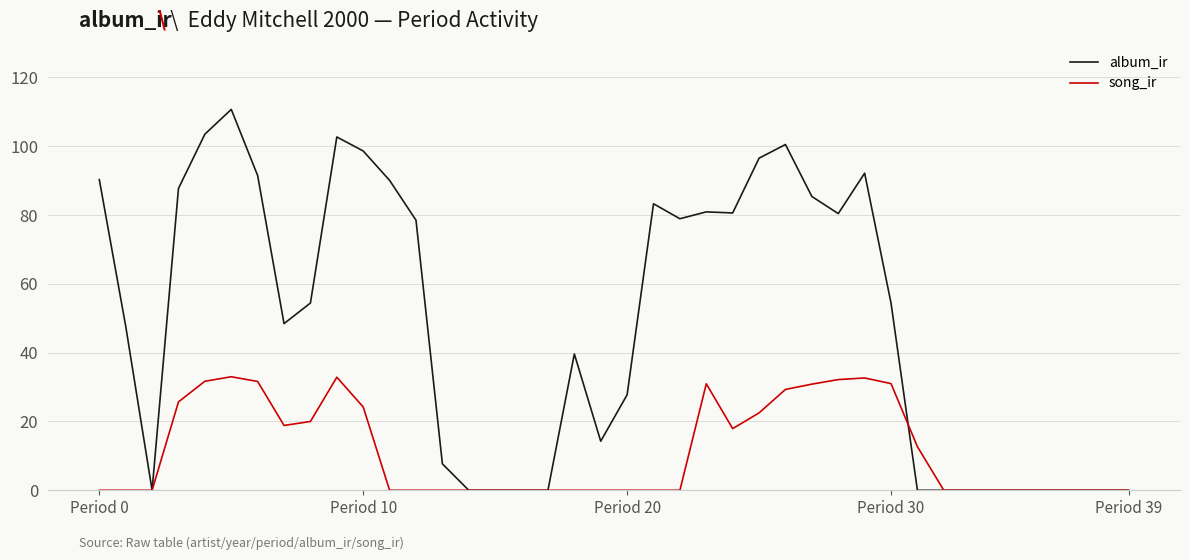

Rank the series by their maximum value, from lowest to highest.

song_ir, album_ir